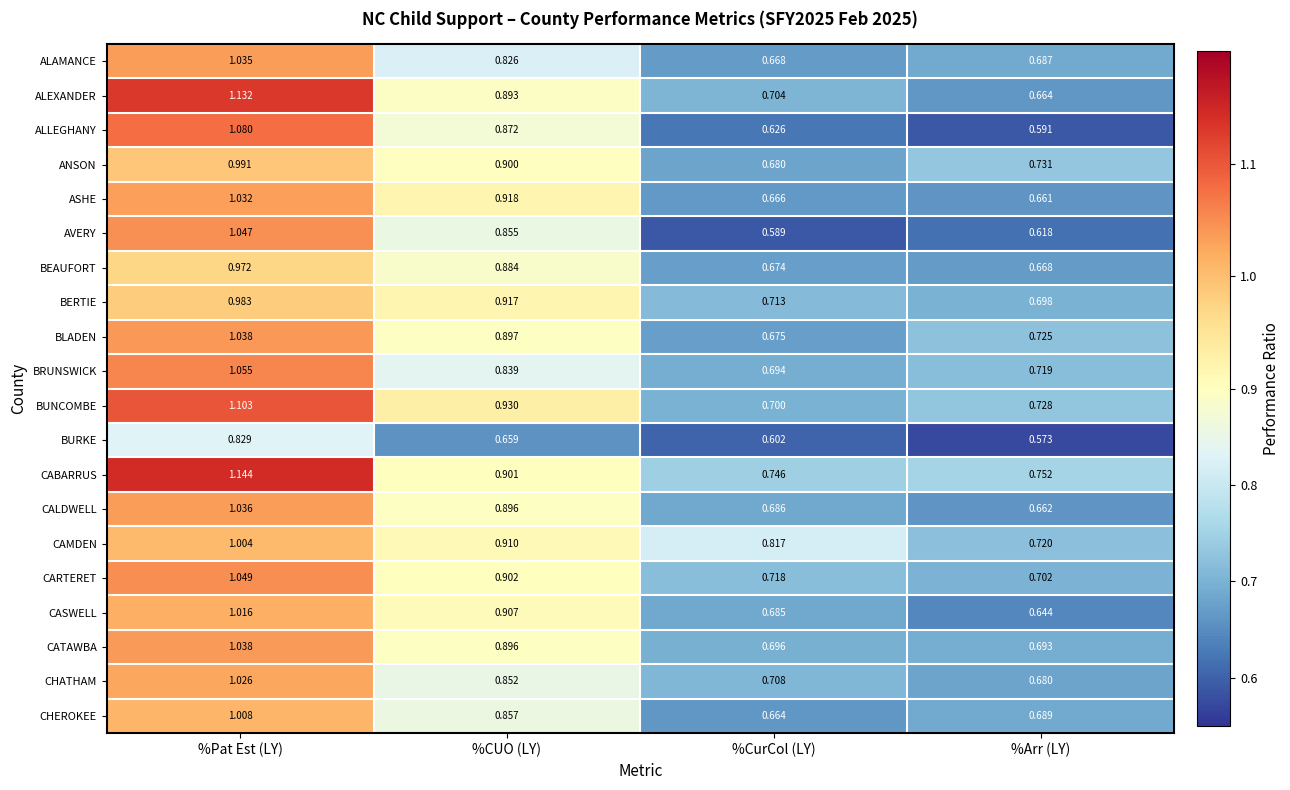

At how many categories does at least one series exceed 0?

4